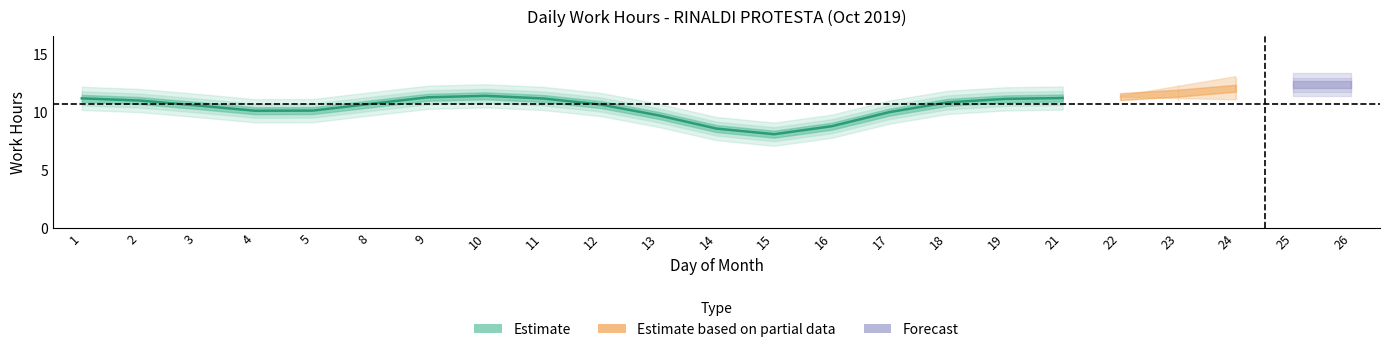

Between 8 and 2, which is larger?

2